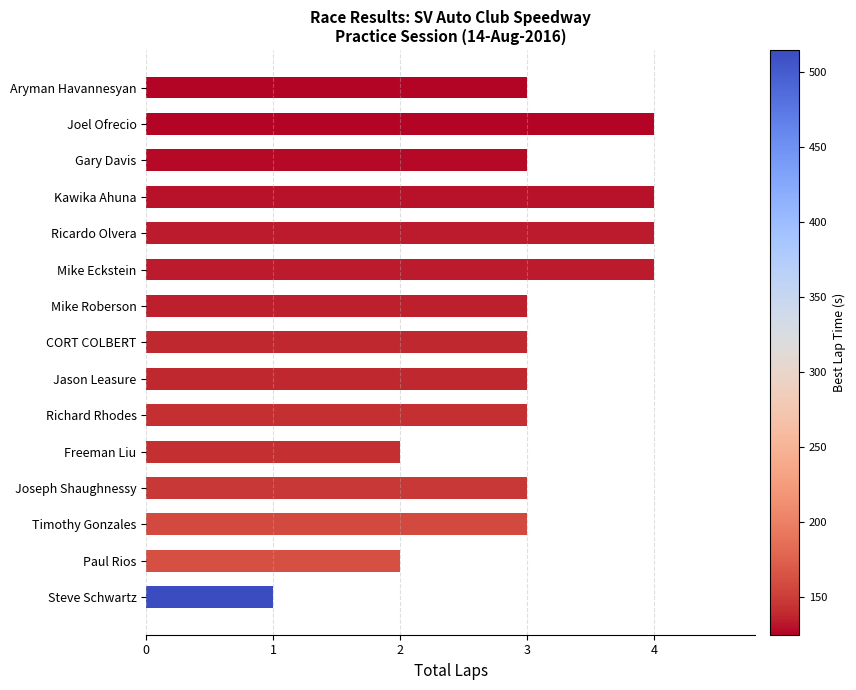

What is the label of the 10th bar from the bottom?

Mike Eckstein